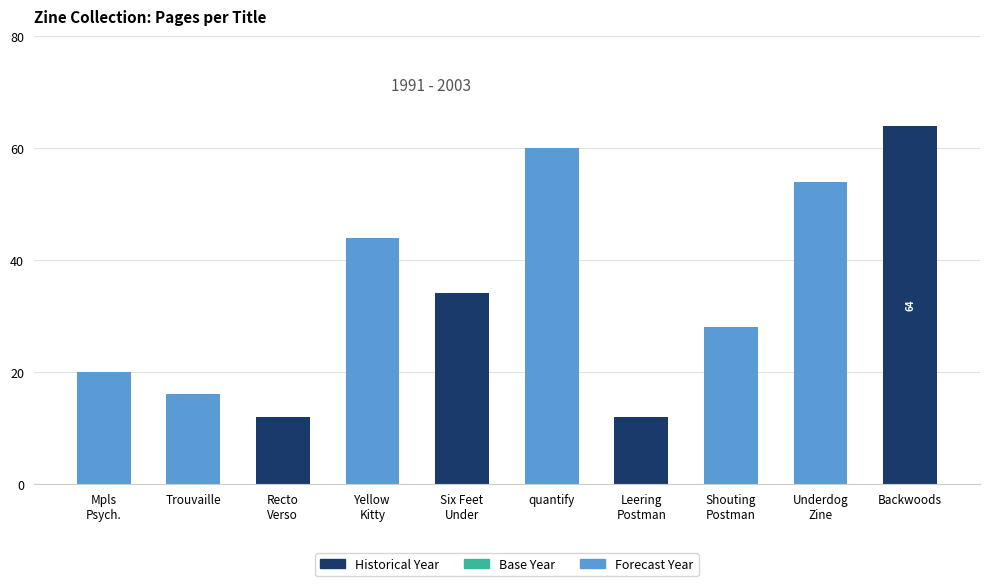

Are the bars grouped side by side (vs. stacked)?

No